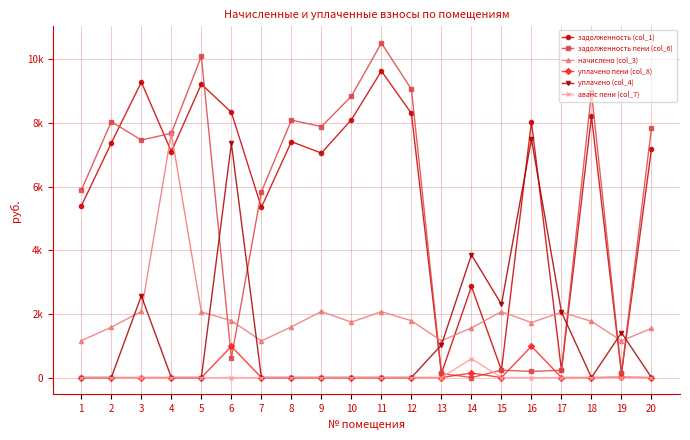

True or false: начислено (col_3) and уплачено (col_4) cross at least once.

True